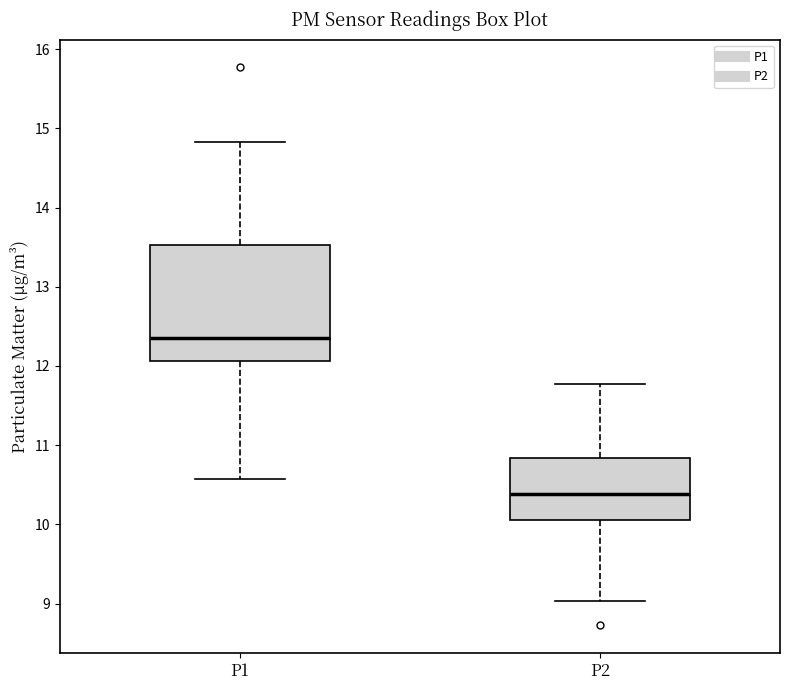

Which box has the lowest median line?

P2